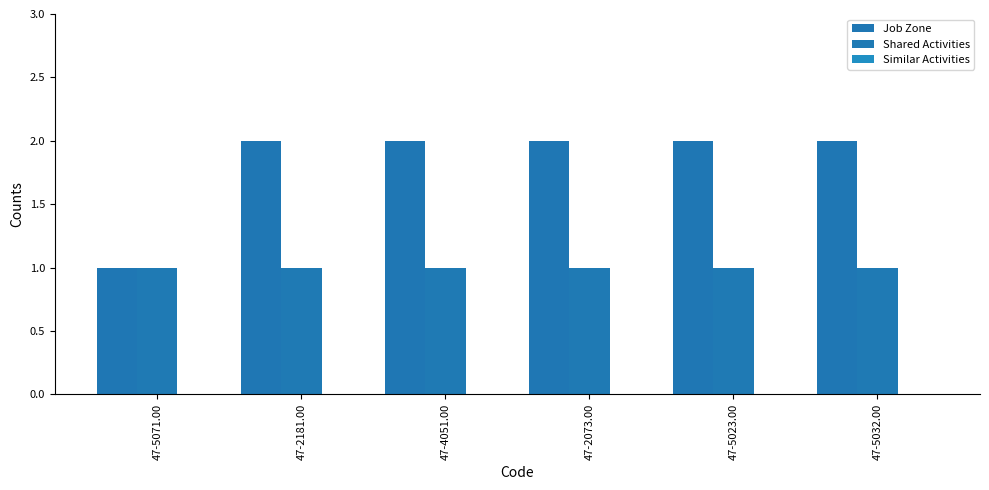

How many bars are there in each group?

2